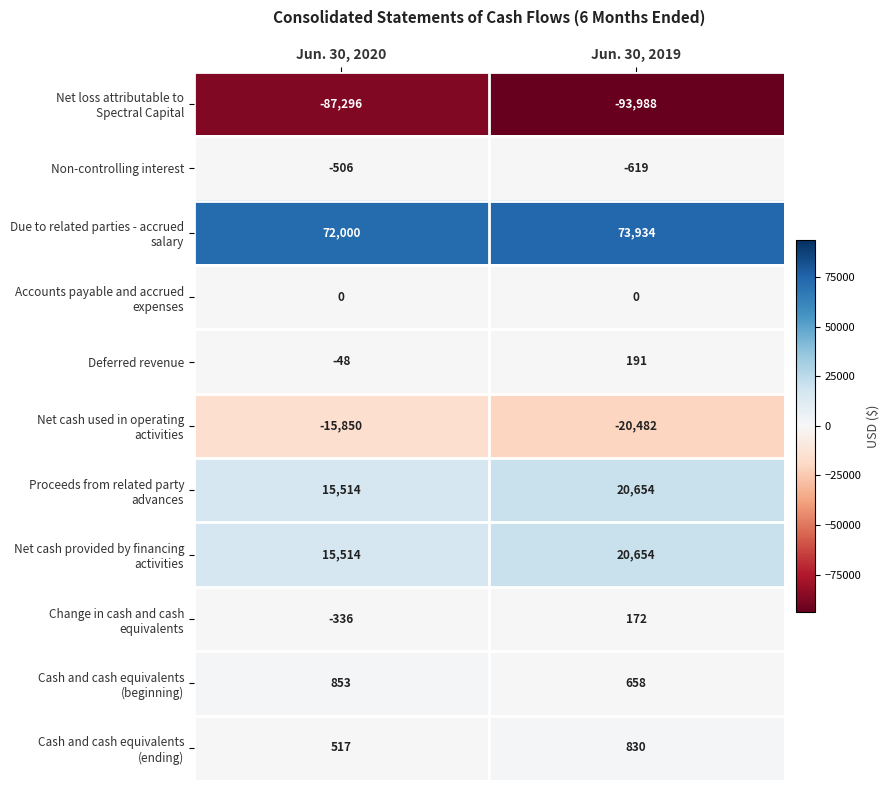

Which category has the highest value across all series?

Jun. 30, 2019